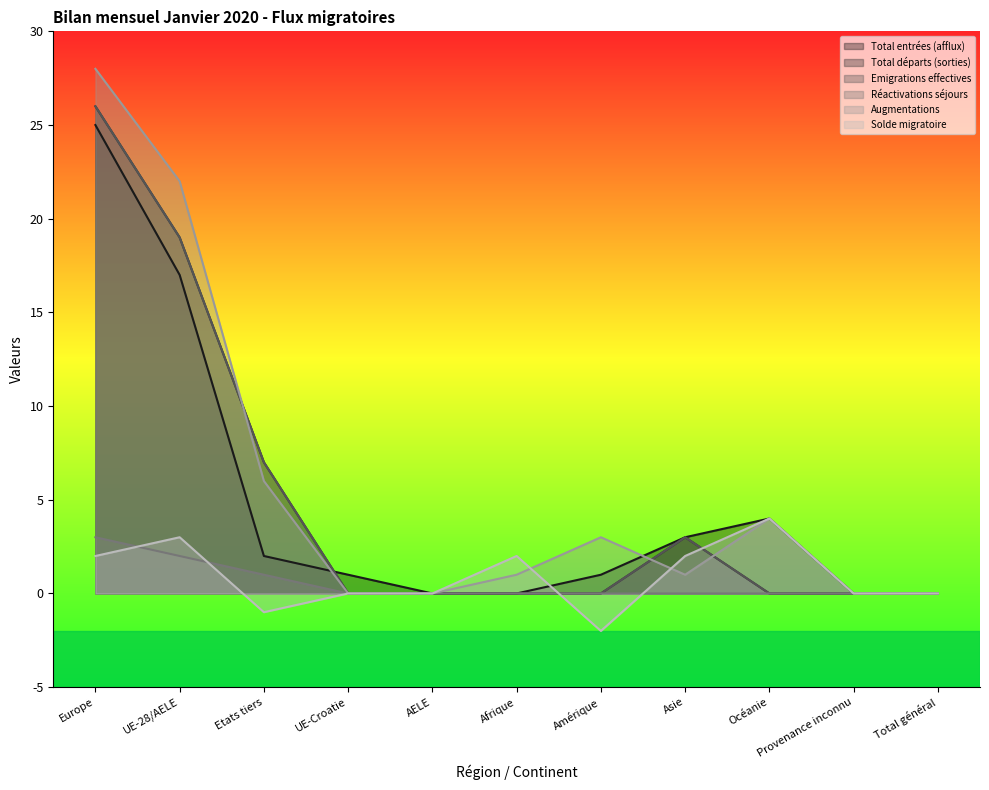

Which series has the largest range (max minus min)?

Augmentations